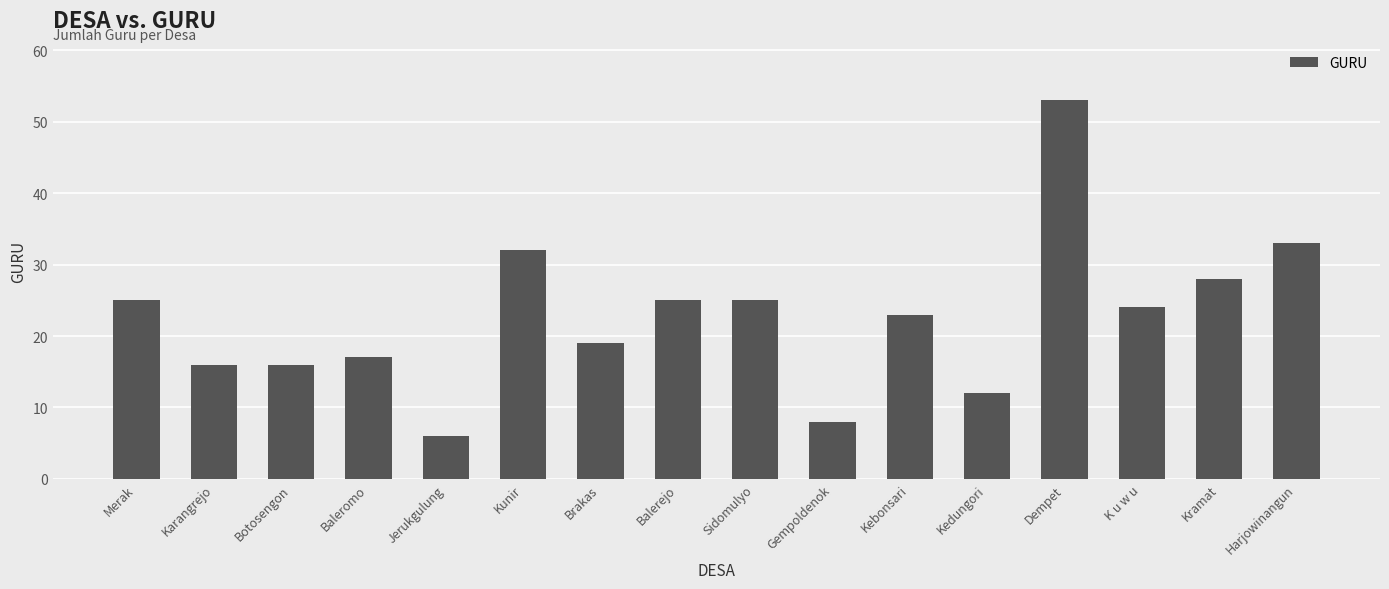

Reading left to right, extract all data points from this chart.

Merak=25	Karangrejo=16	Botosengon=16	Baleromo=17	Jerukgulung=6	Kunir=32	Brakas=19	Balerejo=25	Sidomulyo=25	Gempoldenok=8	Kebonsari=23	Kedungori=12	Dempet=53	K u w u=24	Kramat=28	Harjowinangun=33